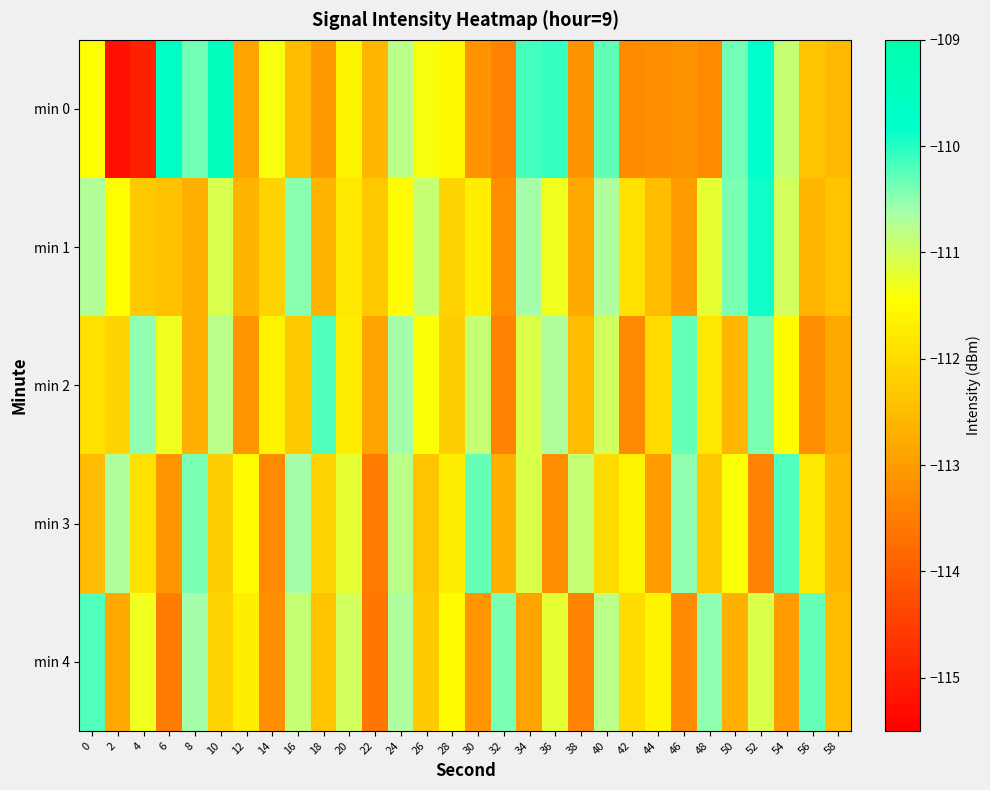

What is the smallest value displayed?

-115.2